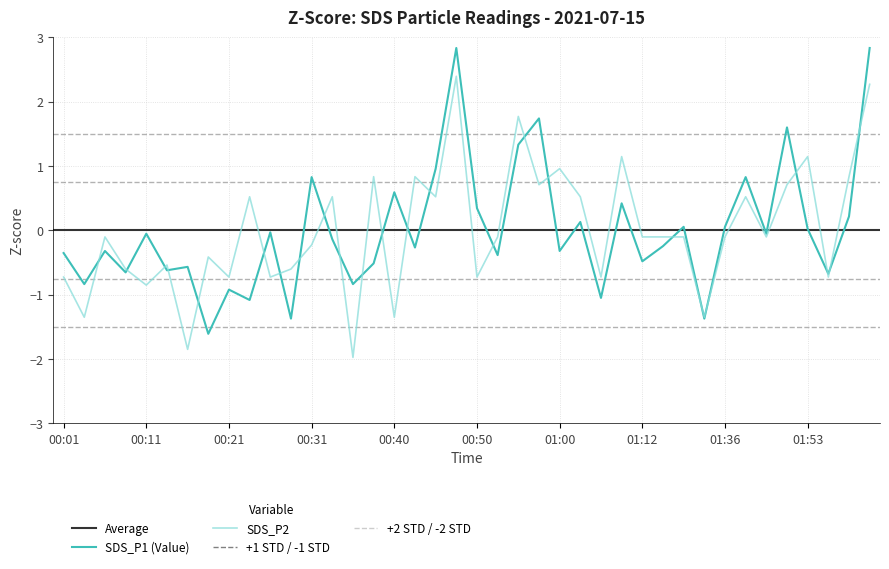

How many intersections are there between SDS_P2 and SDS_P1?

24